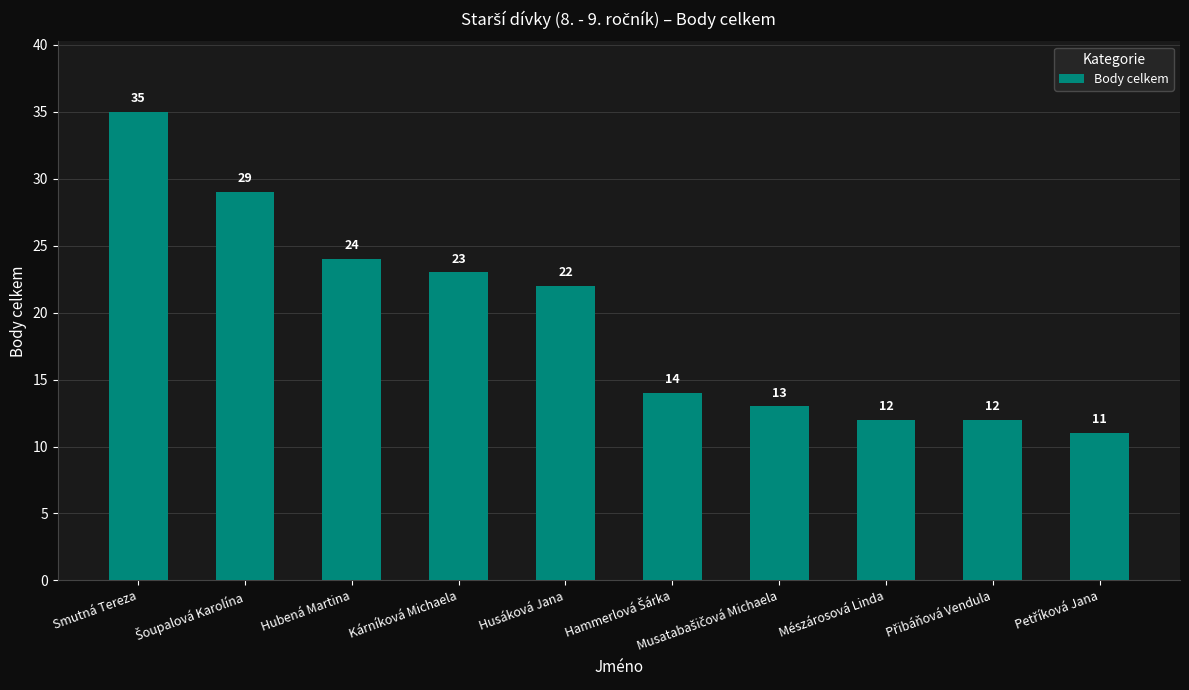

At which category does the chart reach its peak across all series?

Smutná Tereza